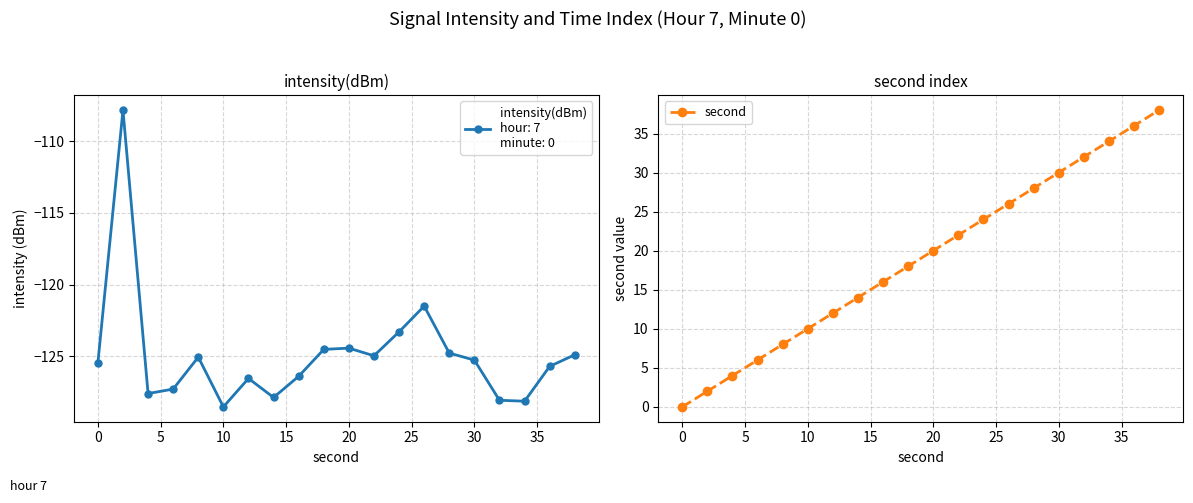

The chart shows a value of 16 at 10. True or false?

False